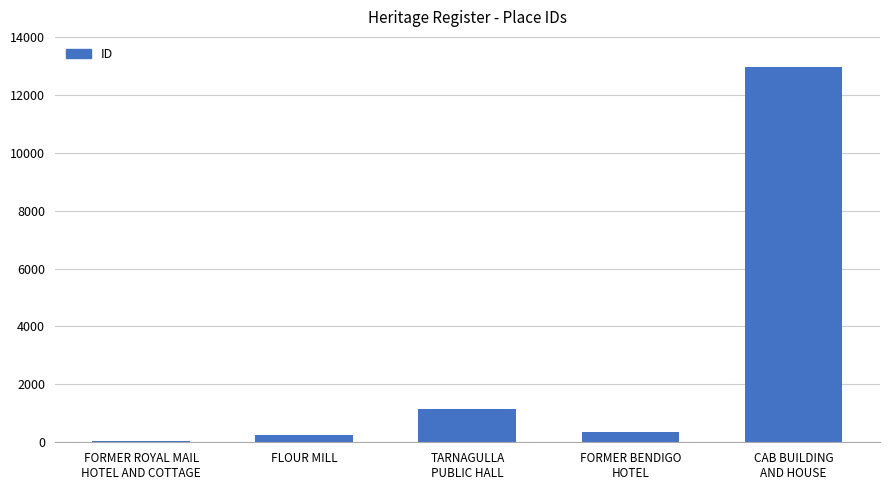

What is the greatest value displayed?

12955